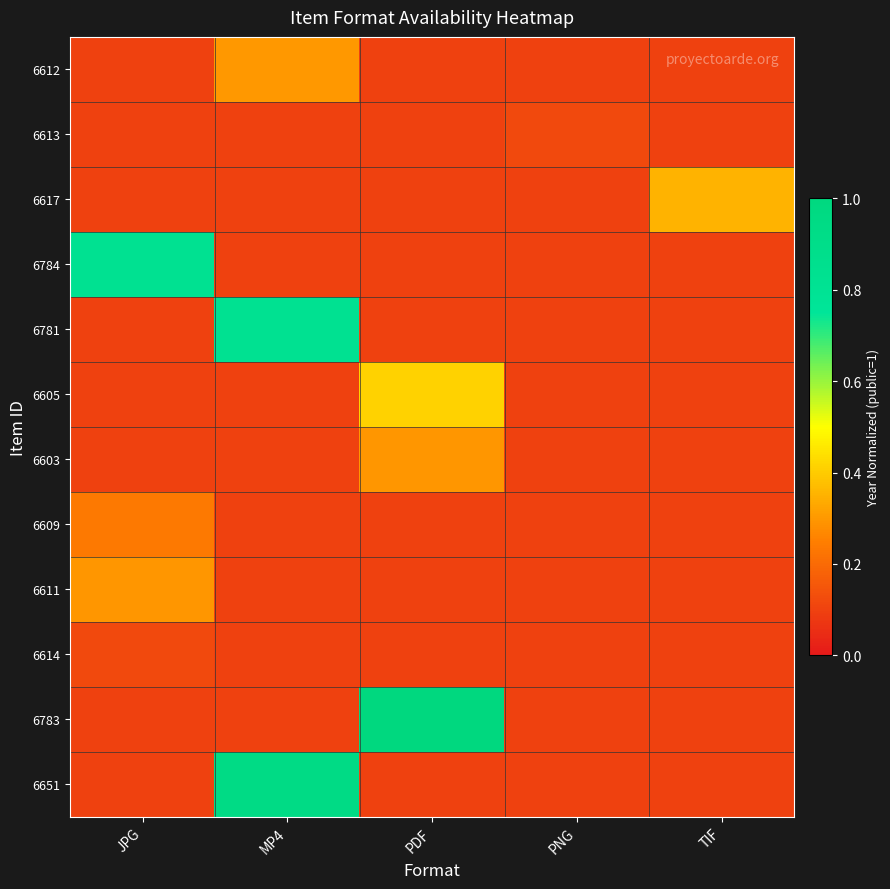

At how many categories does at least one series exceed 0?

5